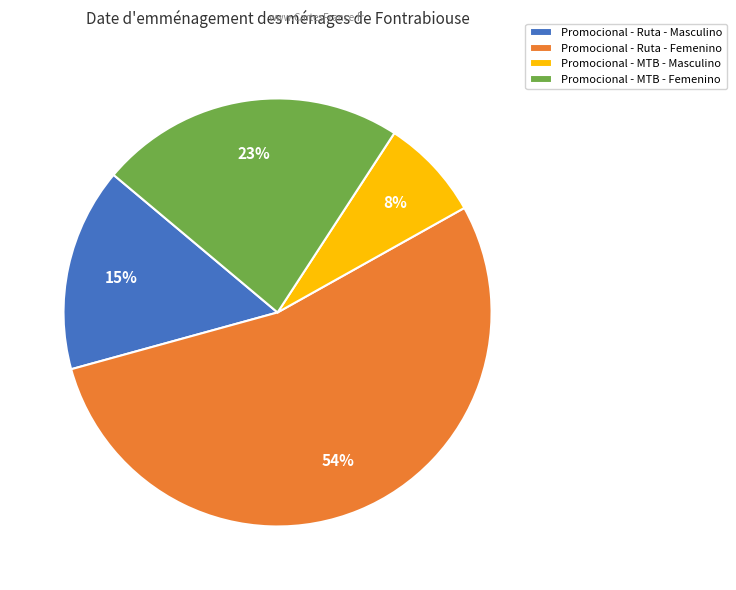

Count the number of slices in the pie.

4